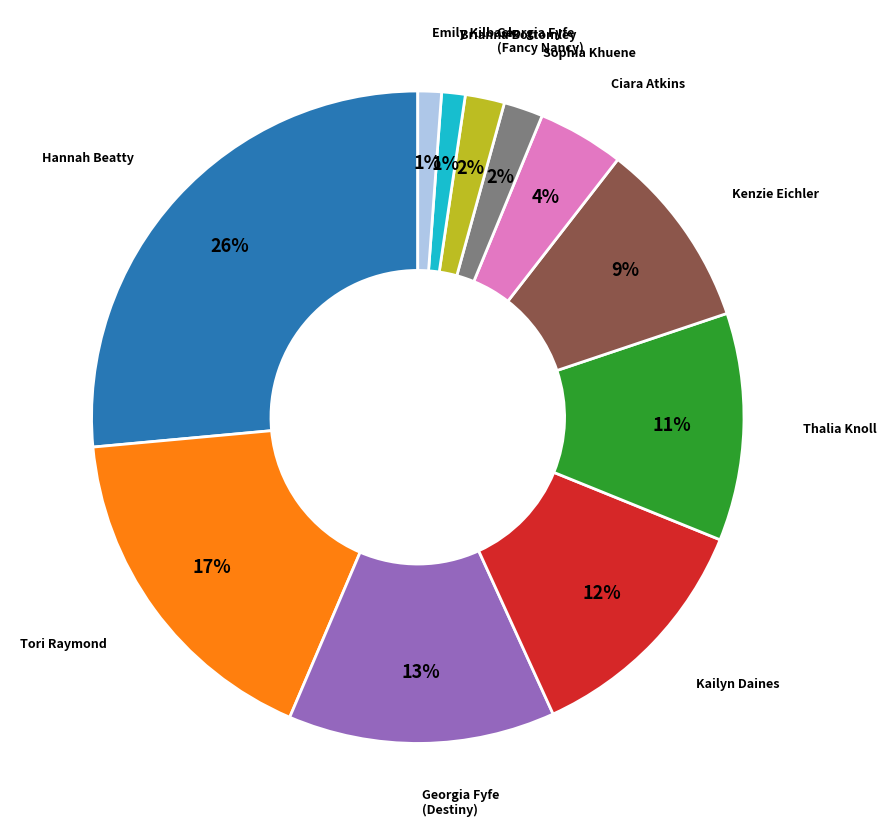

Is there a majority slice in this chart?

No